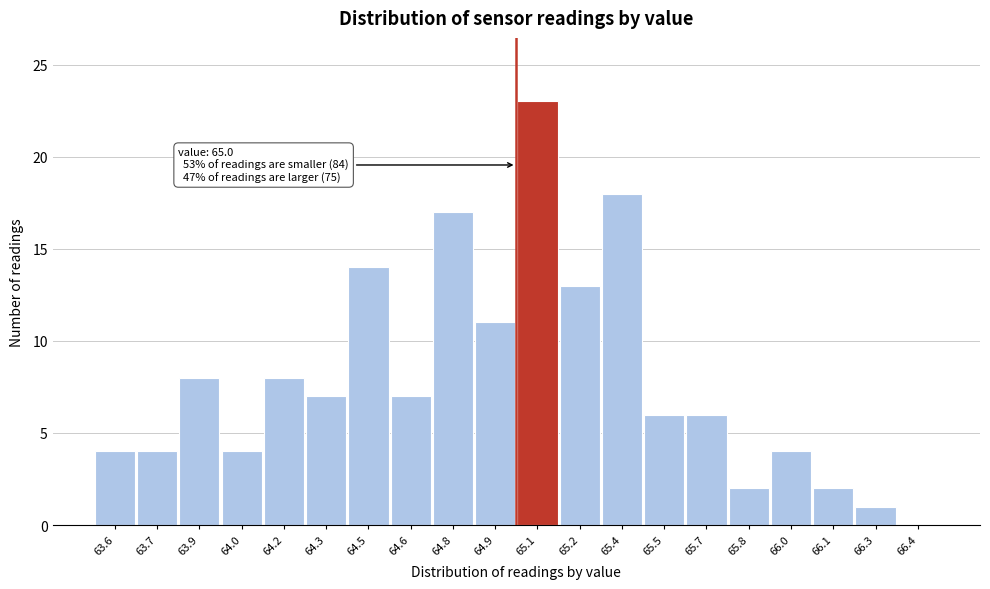

Over which range of the x-axis is the bar tallest?

65.00 to 65.15